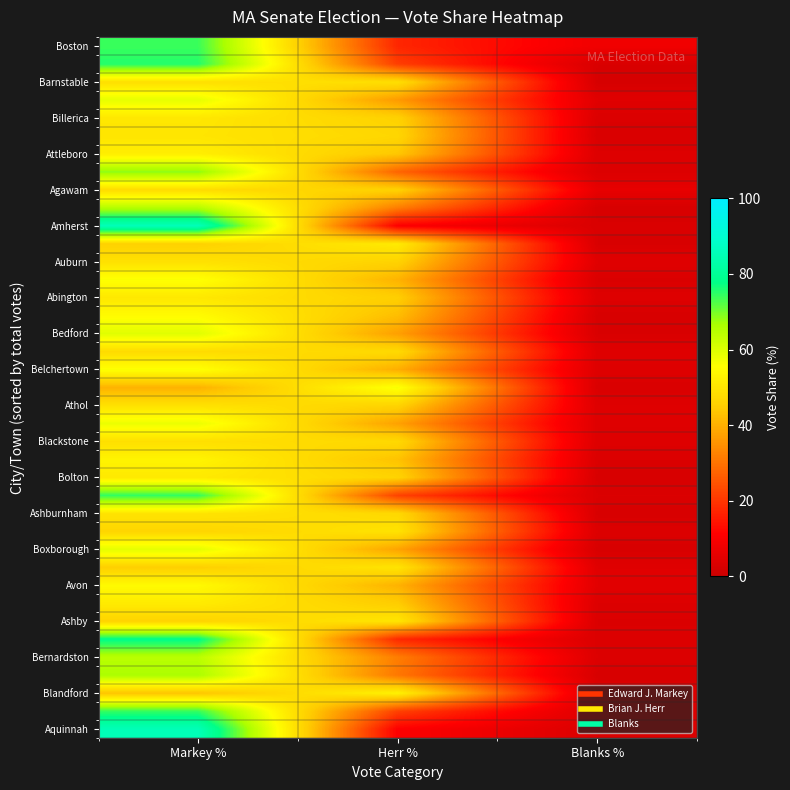

At how many categories does at least one series exceed 69?

1